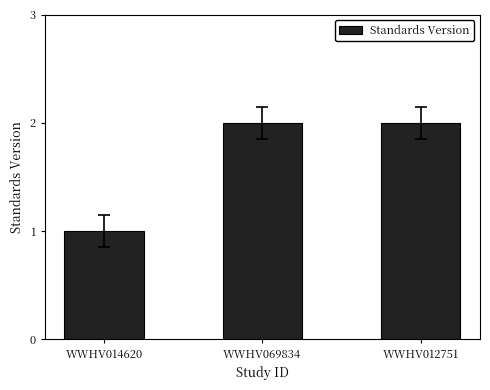

What is the difference between the maximum and minimum values?

1